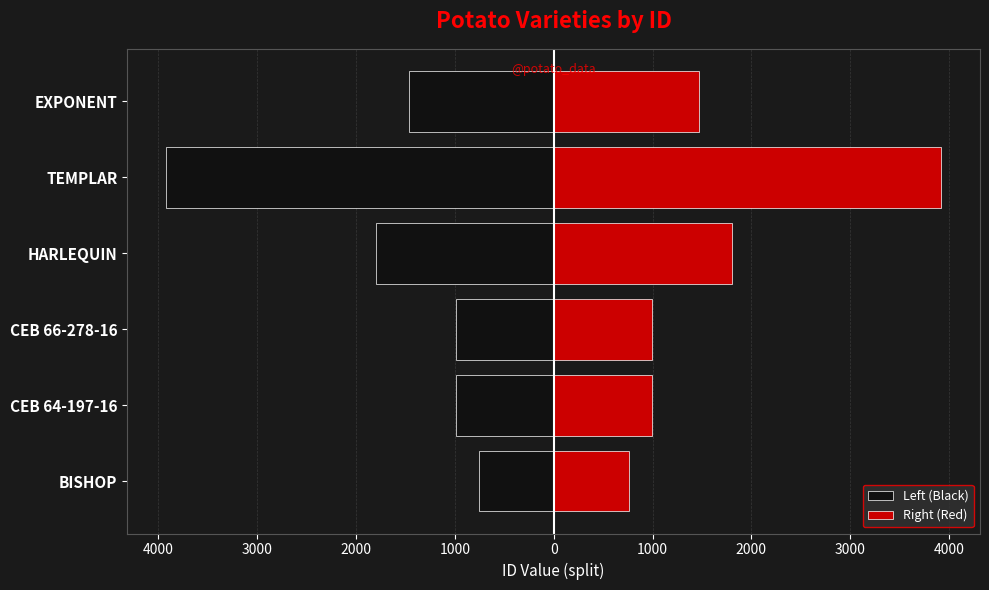

Is the value of Left (Black) at CEB 66-278-16 greater than the value of Right (Red) at CEB 64-197-16?

No